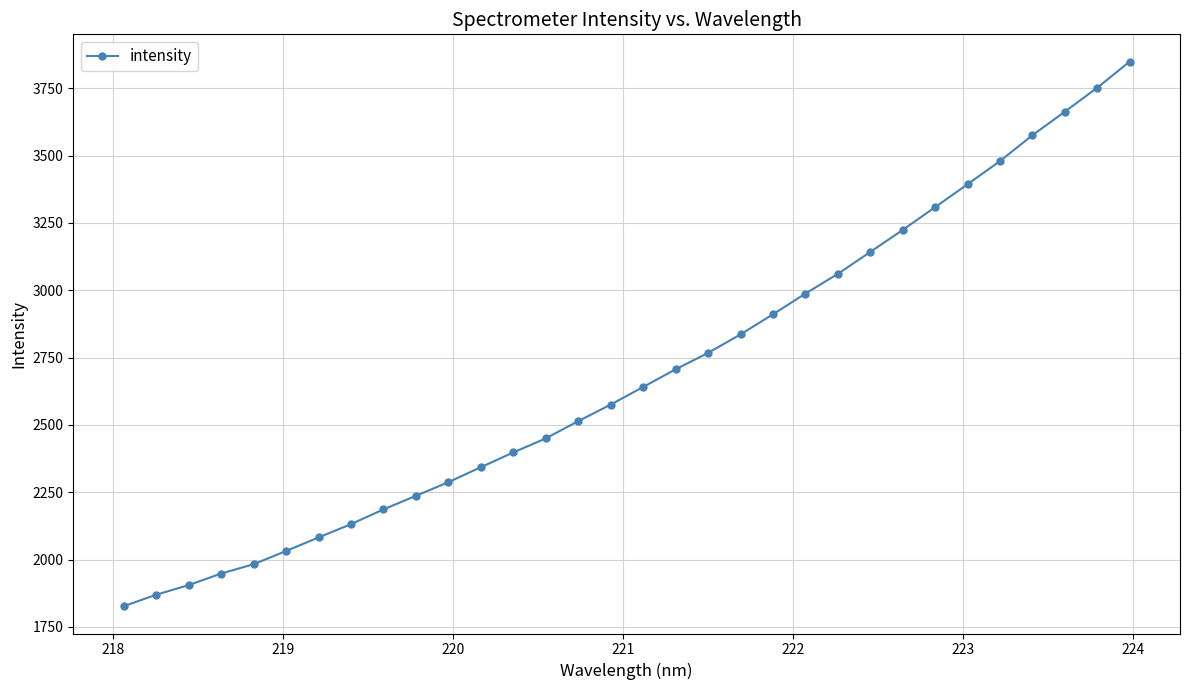

What is the value of the 20th point from the left?

2836.0